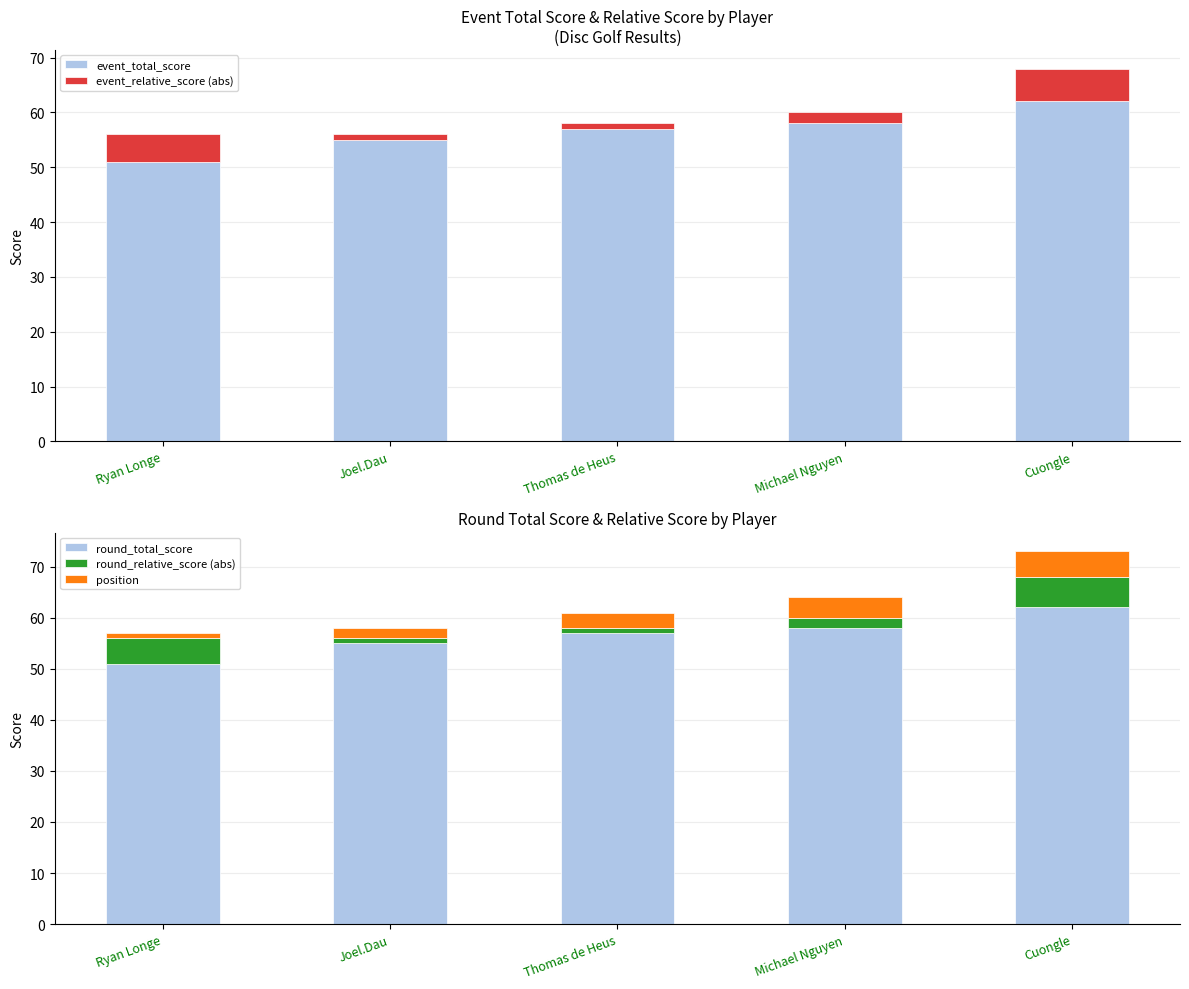

Is the value of round_relative_score (abs) at Thomas de Heus greater than the value of event_total_score at Thomas de Heus?

No